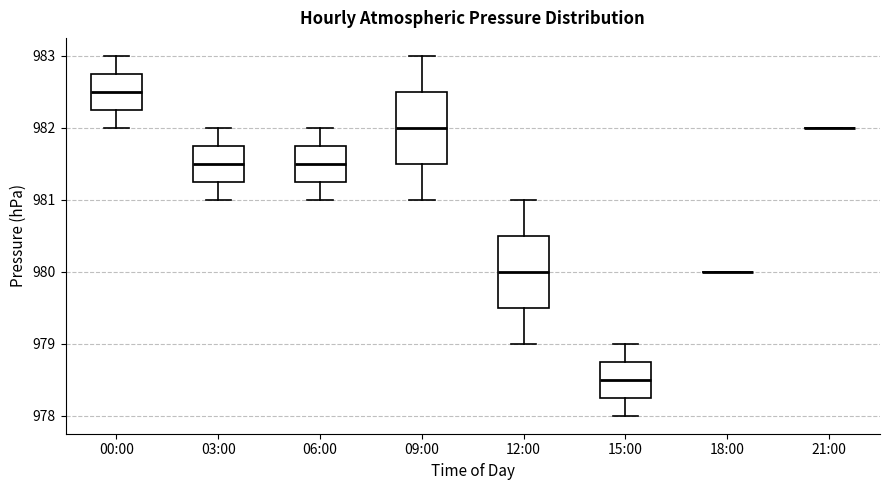

Where does the median line of the box for 06:00 sit on the y-axis? The values are not printed on the chart, so give them approximately, as read against the axis.

981.5